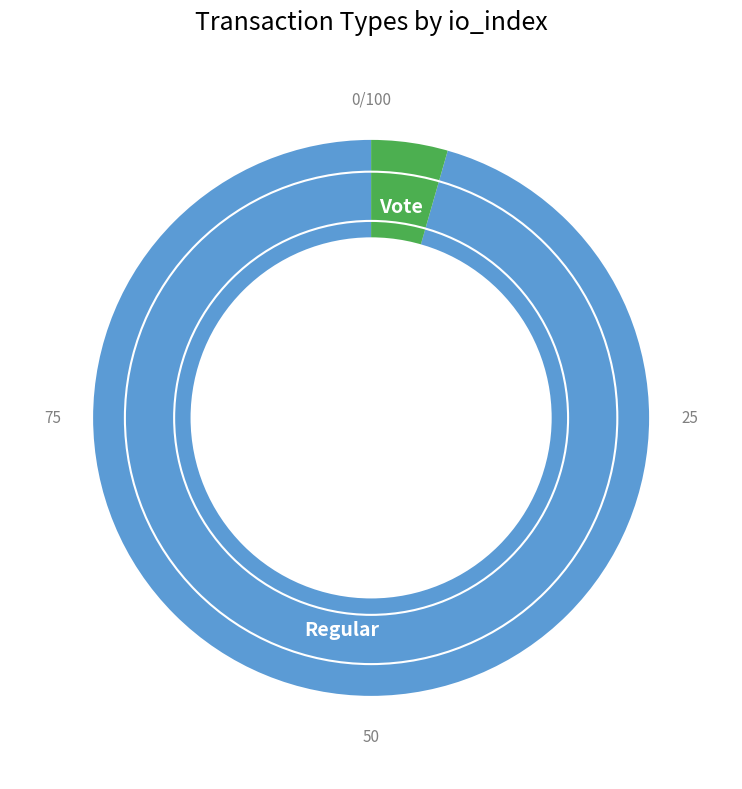

Does any single category account for the majority?

Yes